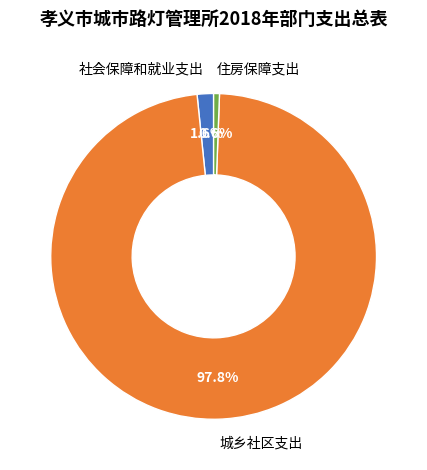

Is there a majority slice in this chart?

Yes